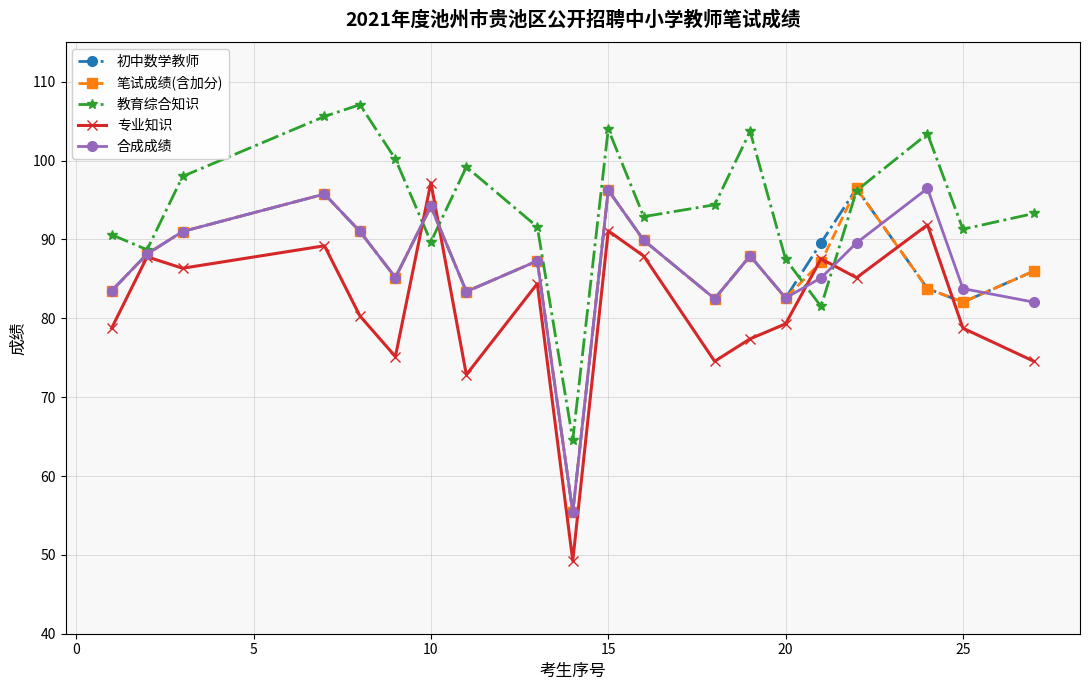

What is the greatest value displayed?

107.1